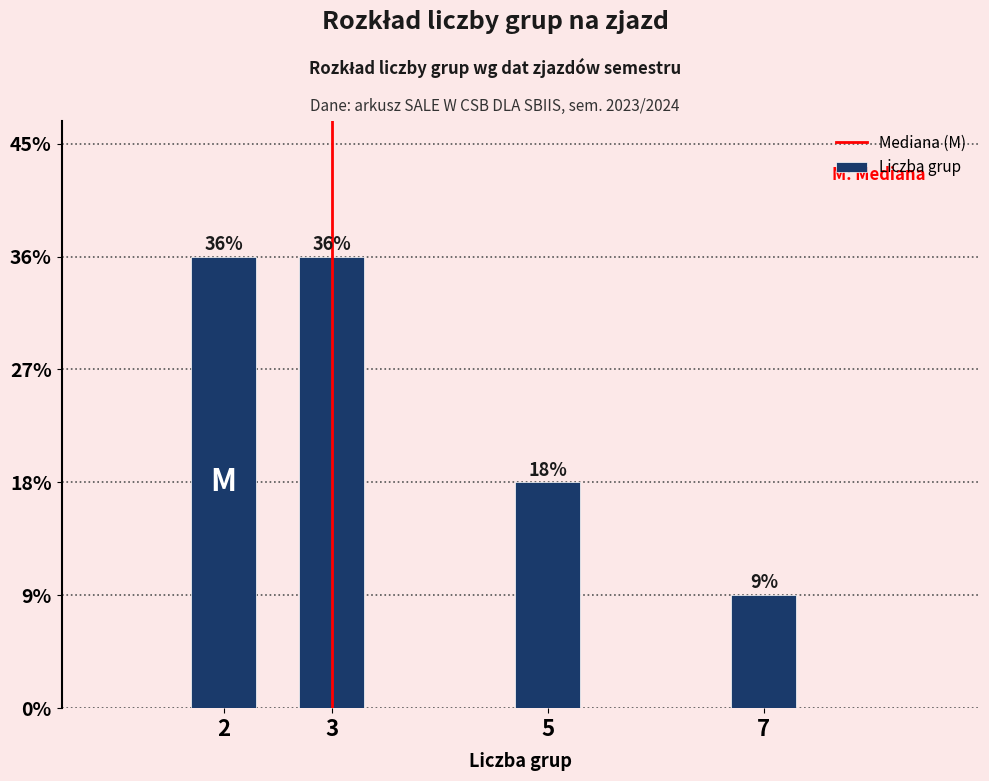

Does the chart contain any negative values?

No